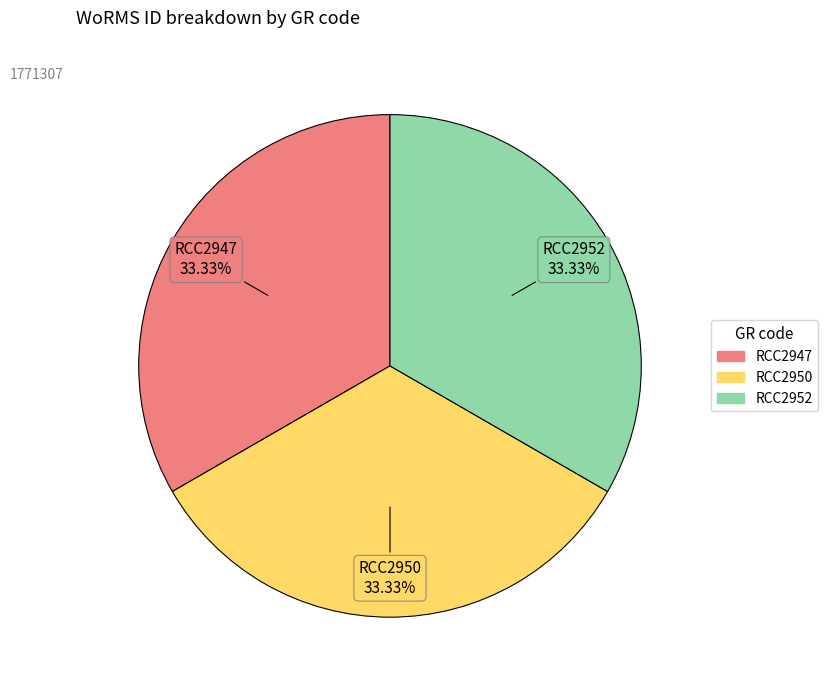

What is the total percentage of RCC2947 and RCC2952?

66.7%